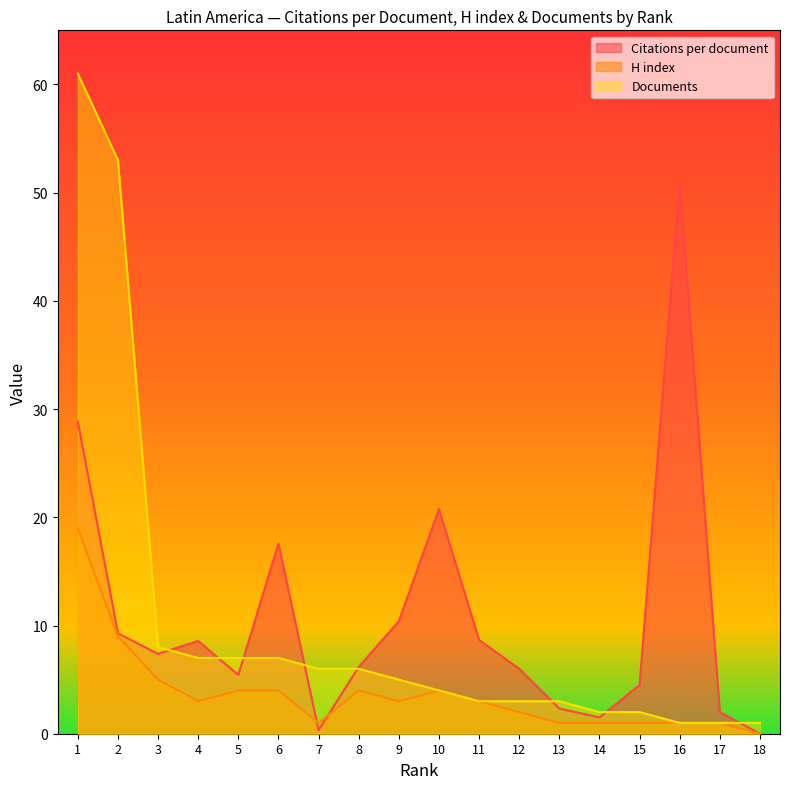

True or false: H index has more than 1 interior local peaks.

True